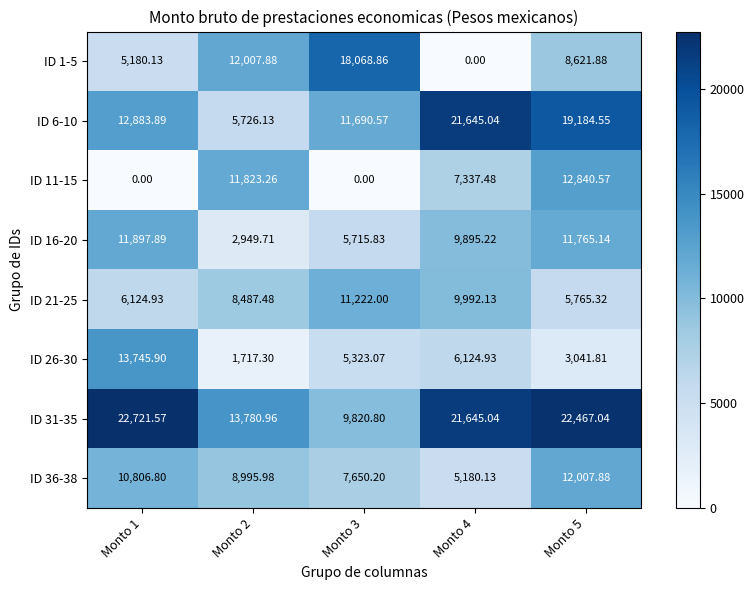

How many values in the ID 6-10 series are below 12883?

2